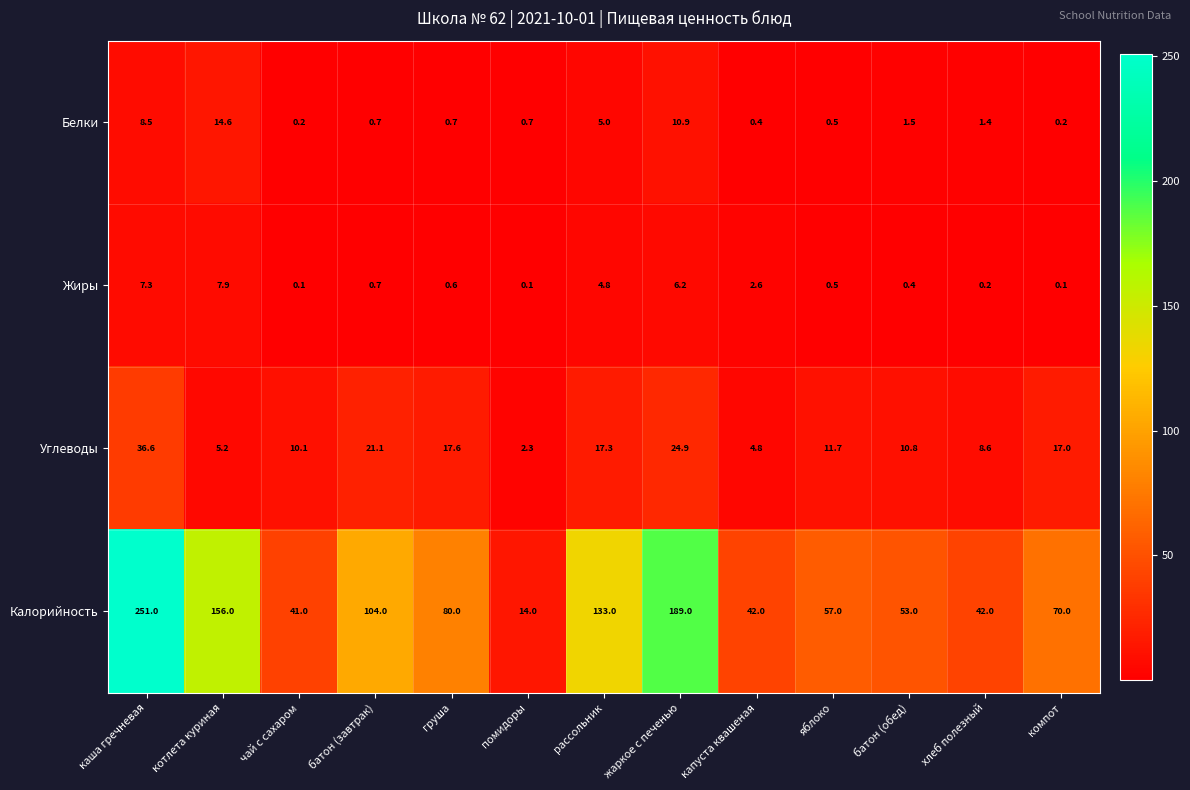

True or false: Белки has a value of 0.9 at батон (обед).

False